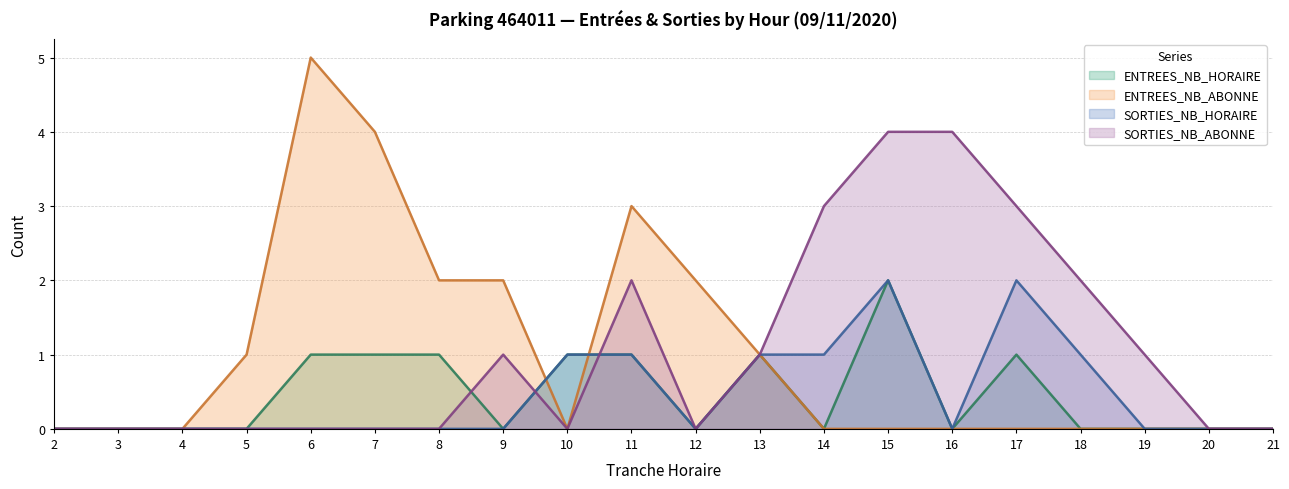

Which category has the lowest value in the ENTREES_NB_HORAIRE series?

2